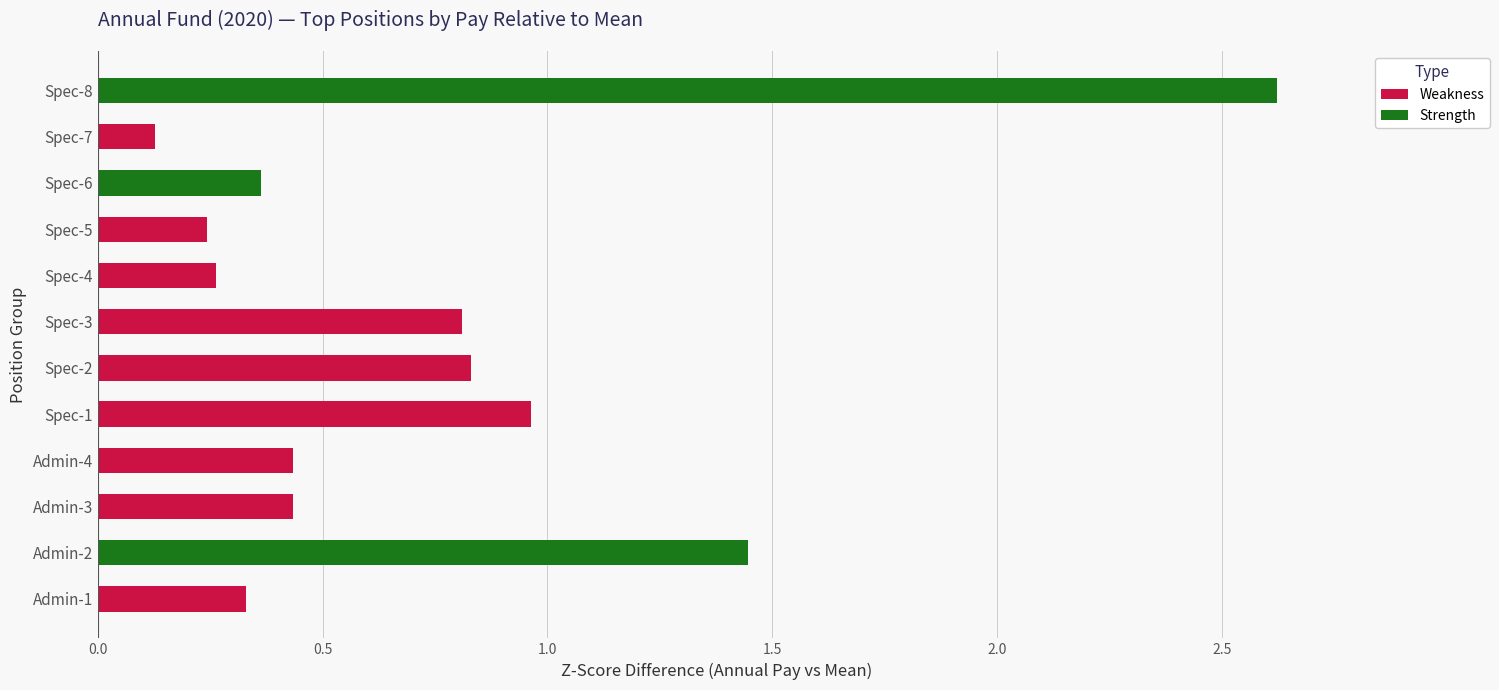

Are the bars grouped side by side (vs. stacked)?

Yes